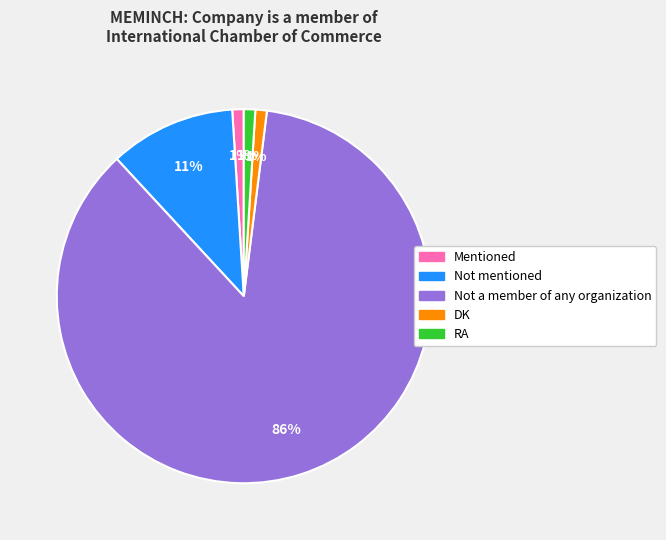

Is it true that DK is 1% of the pie?

True